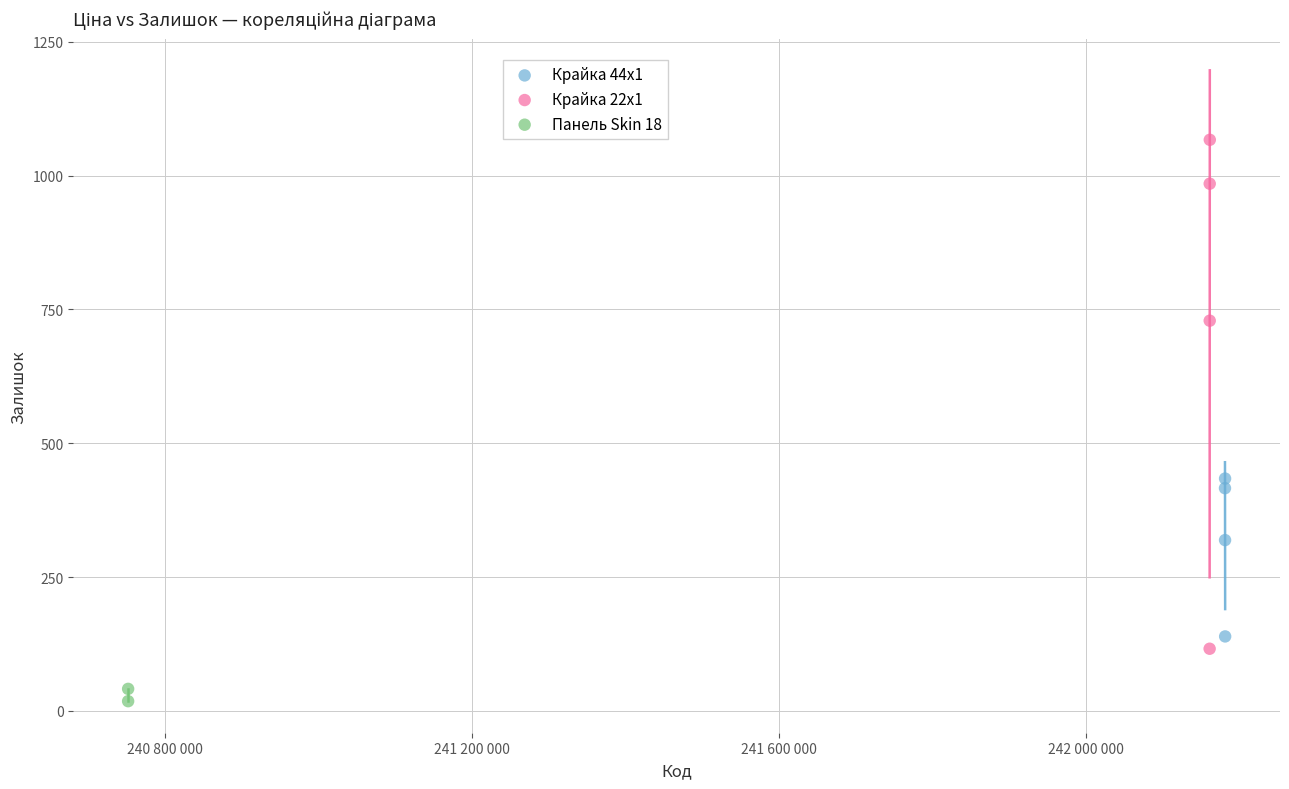

Which series has the largest Y range (max minus min)?

Крайка 22x1